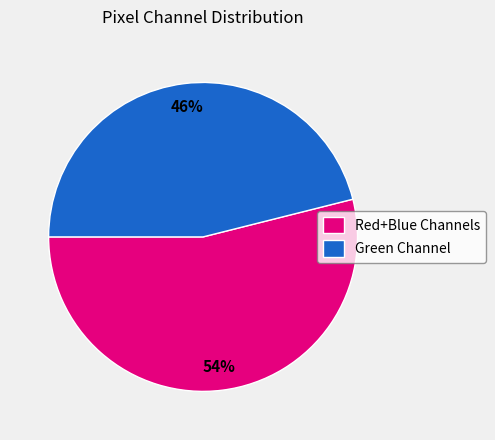

Count the number of slices in the pie.

2